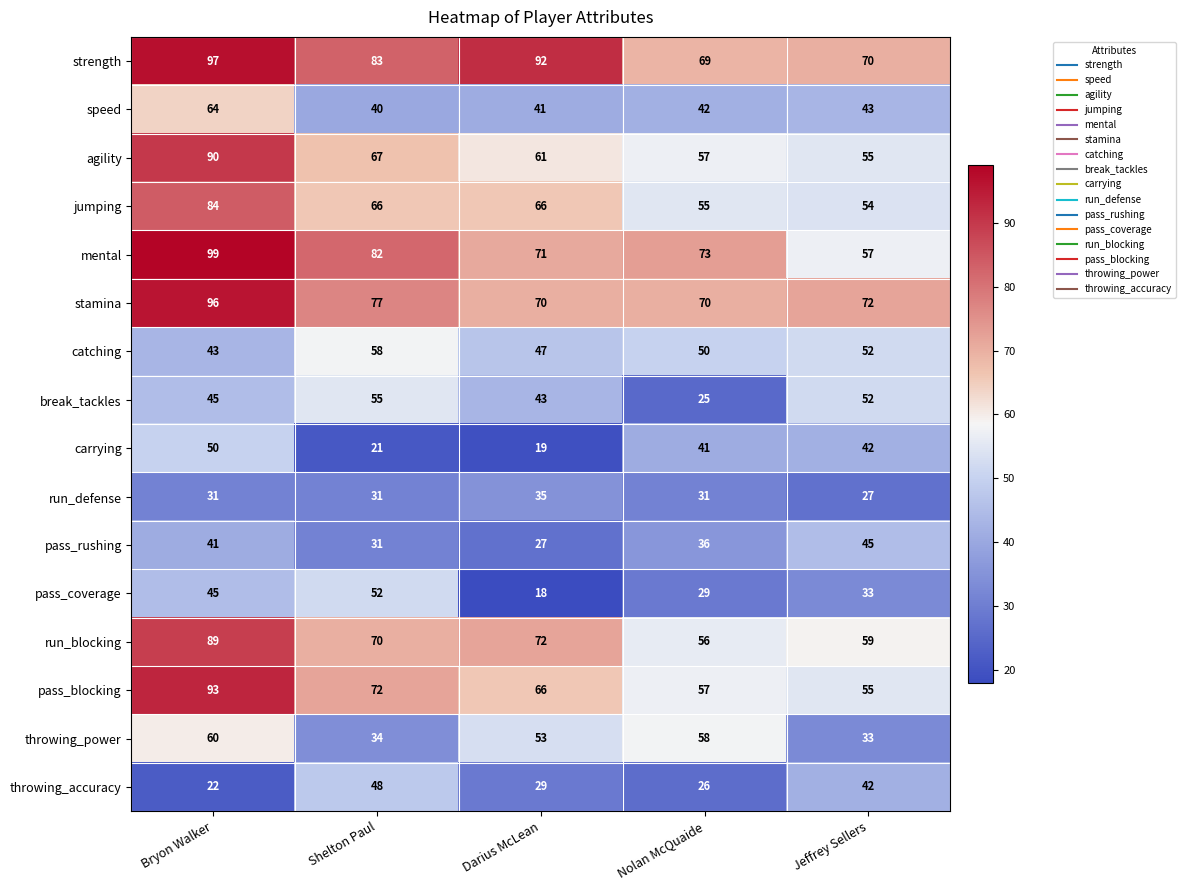

How many series are shown in this chart?

16